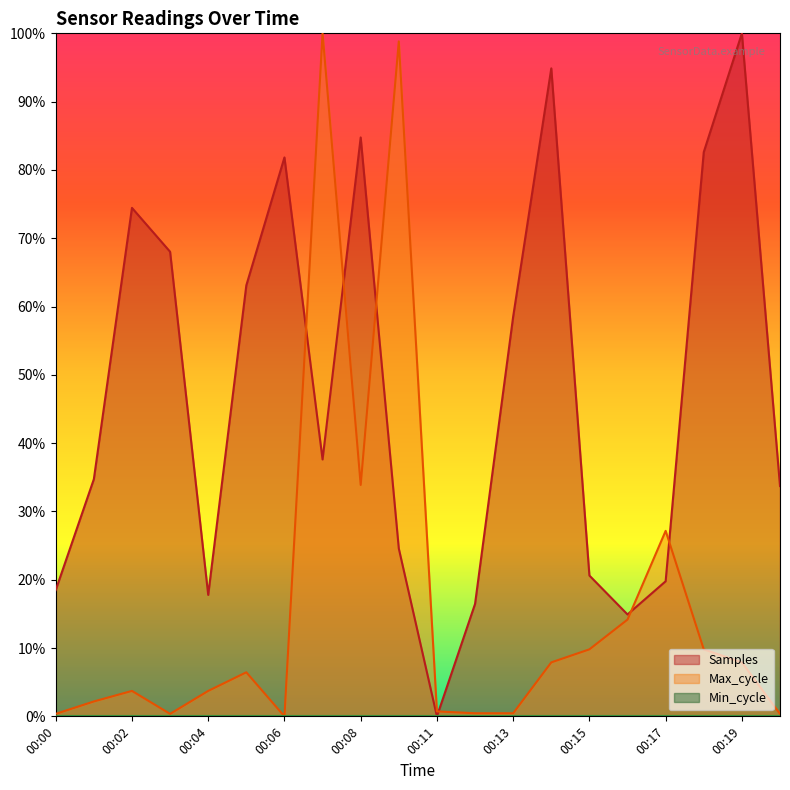

How many data points in Max_cycle are above 0?

19